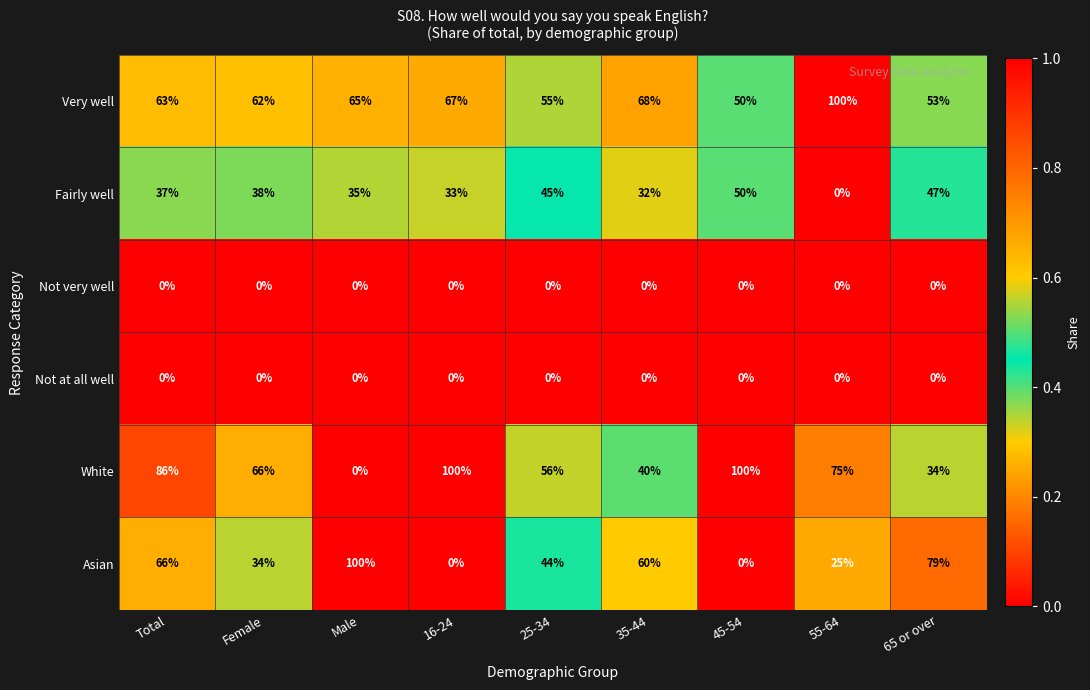

What is the approximate value of Fairly well at 16-24, to the nearest 5?

35